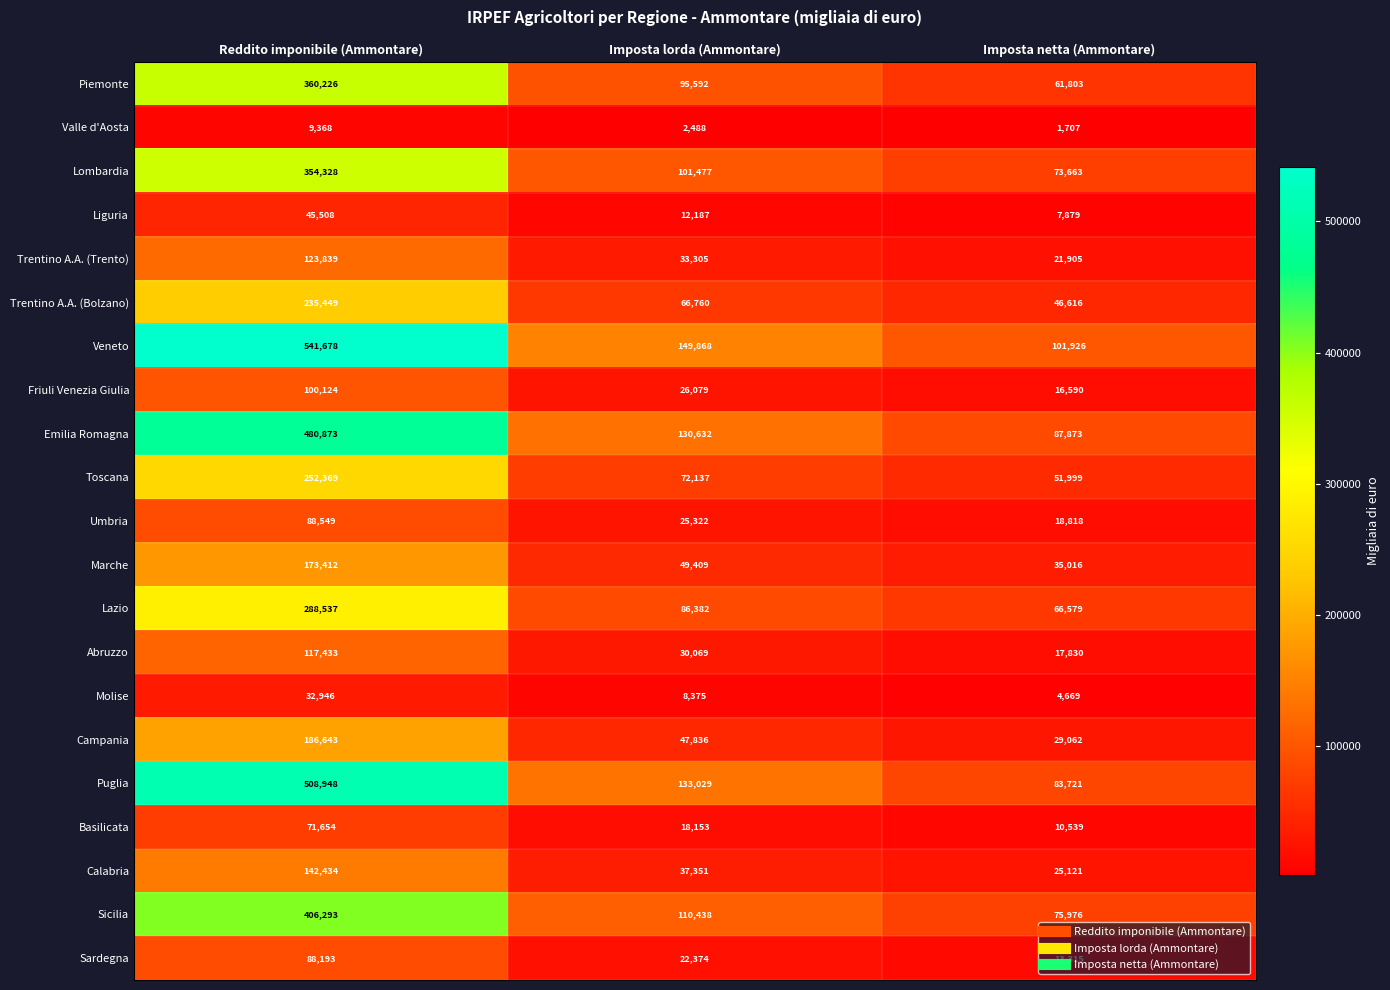

What is the sum of all Sicilia values?

592707